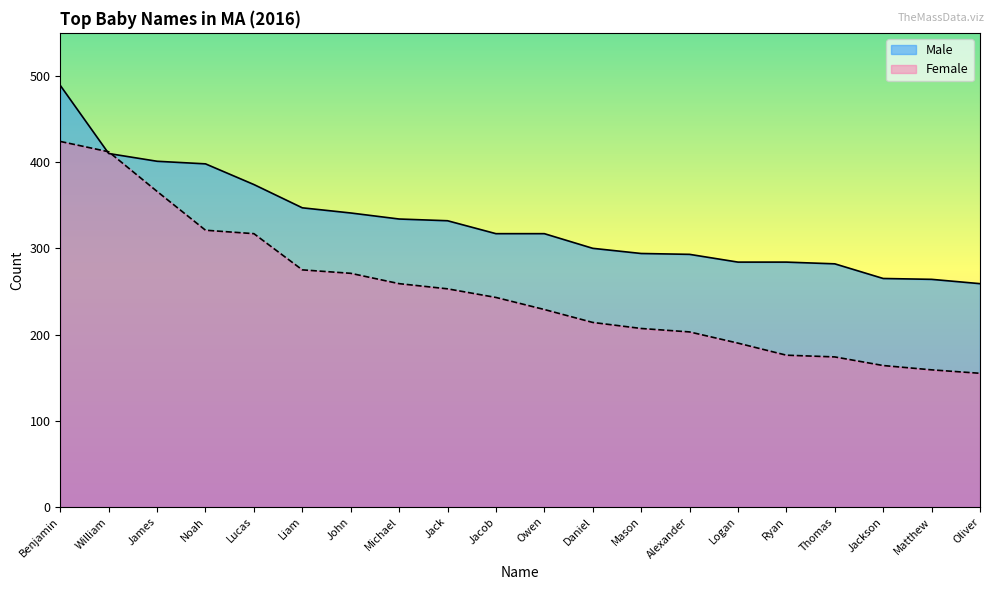

How many values in the Male series exceed 317?

9